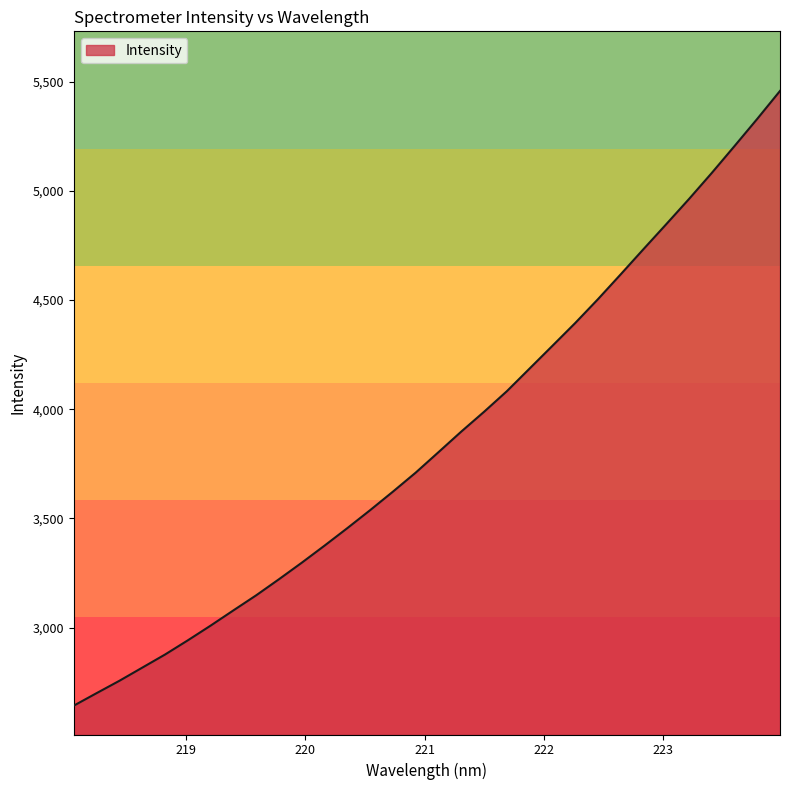

Does the chart have visible grid lines?

No